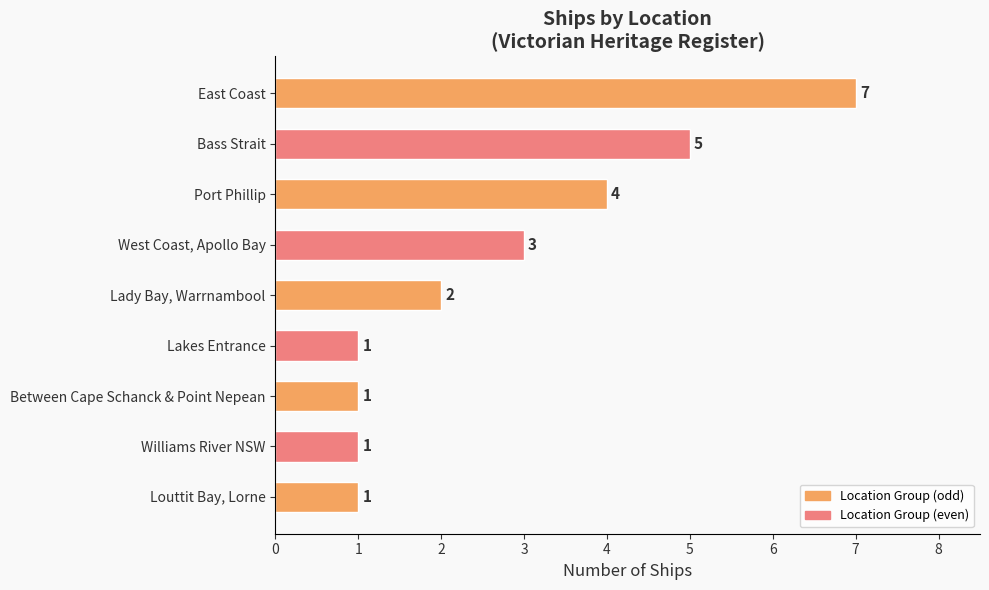

True or false: the data shows 10 at East Coast.

False